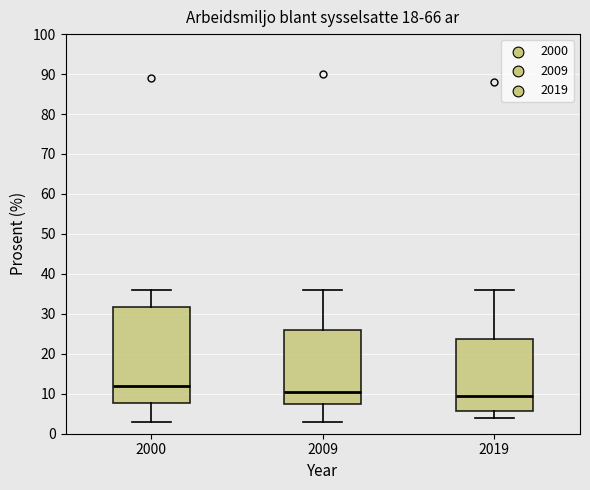

Comparing the boxes themselves (not the whiskers), which one is the tallest?

2000